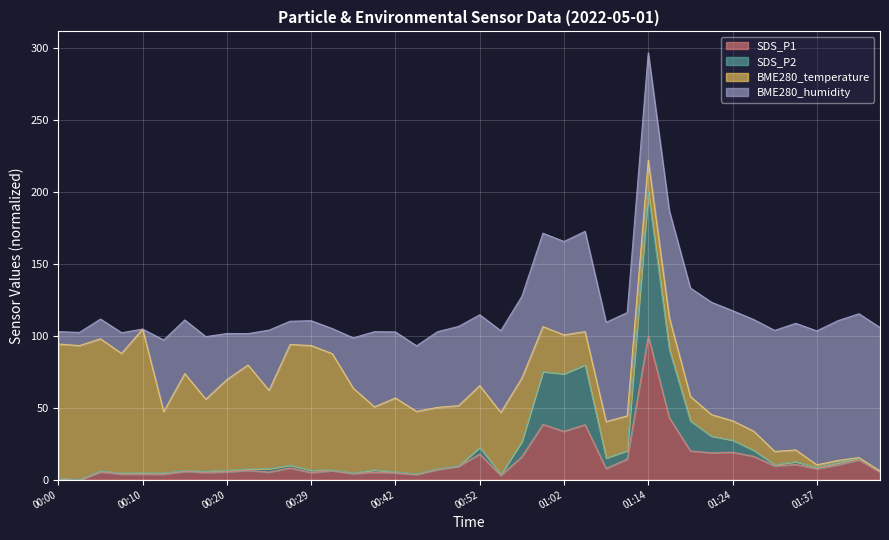

What is the highest value of the SDS_P1 series?

100.0